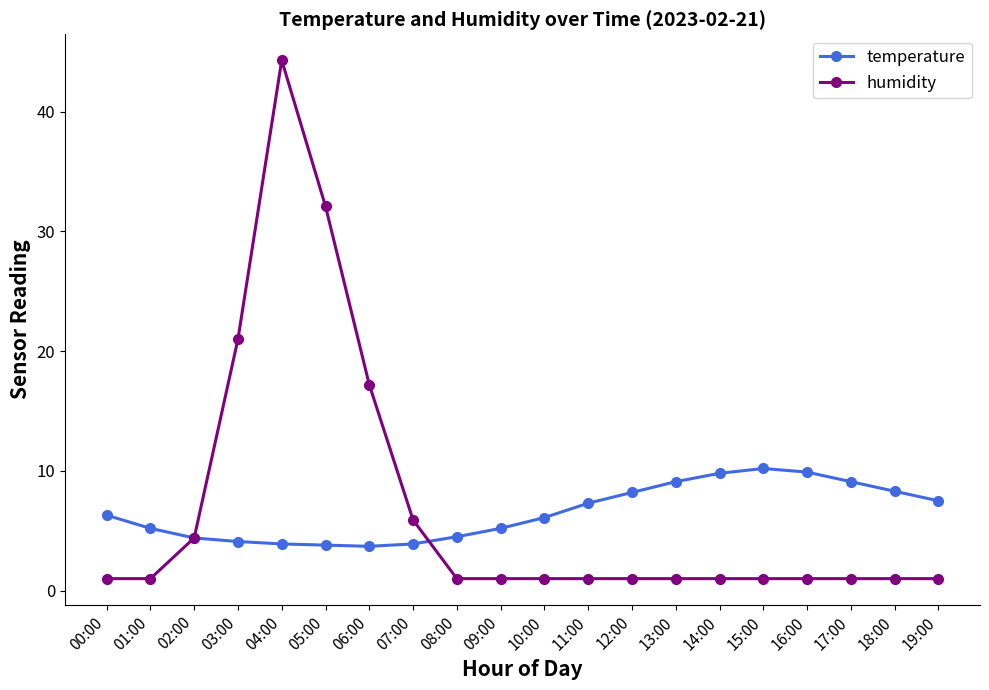

Which label corresponds to the largest value in the chart?

04:00